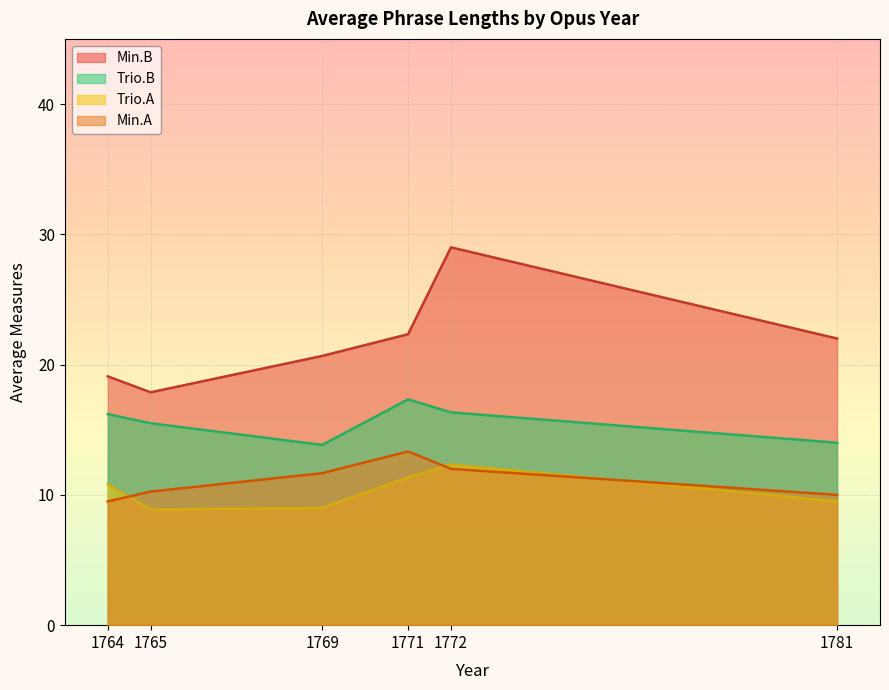

What is the difference between the maximum and minimum values in the Trio.B series?

3.5